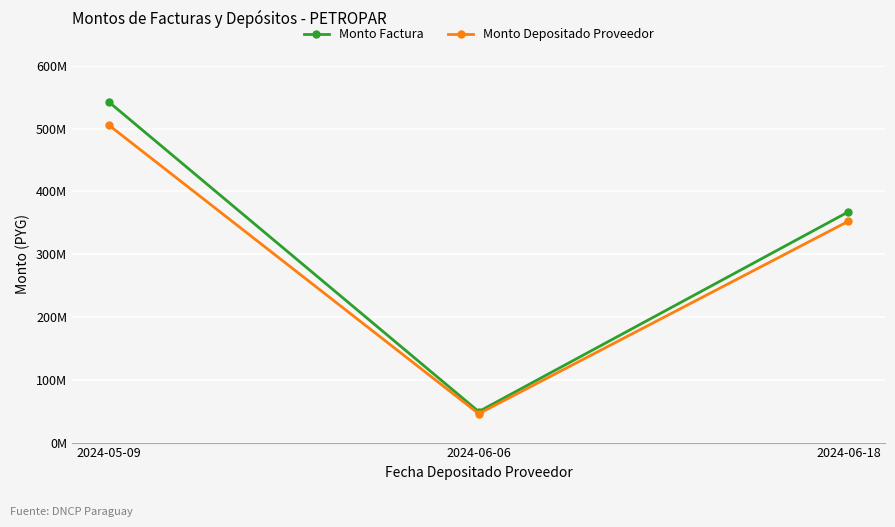

Reading left to right, transcribe all the data shown in this chart.

Monto Factura: 542018576	49312750	367386229
Monto Depositado Proveedor: 505161314	45959484	352423588